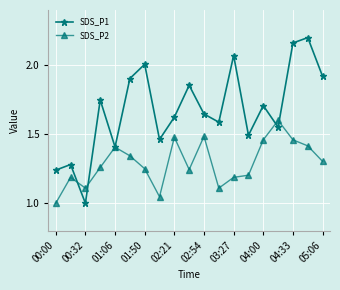

True or false: SDS_P1 has more than 0 points higher than both neighbors.

True